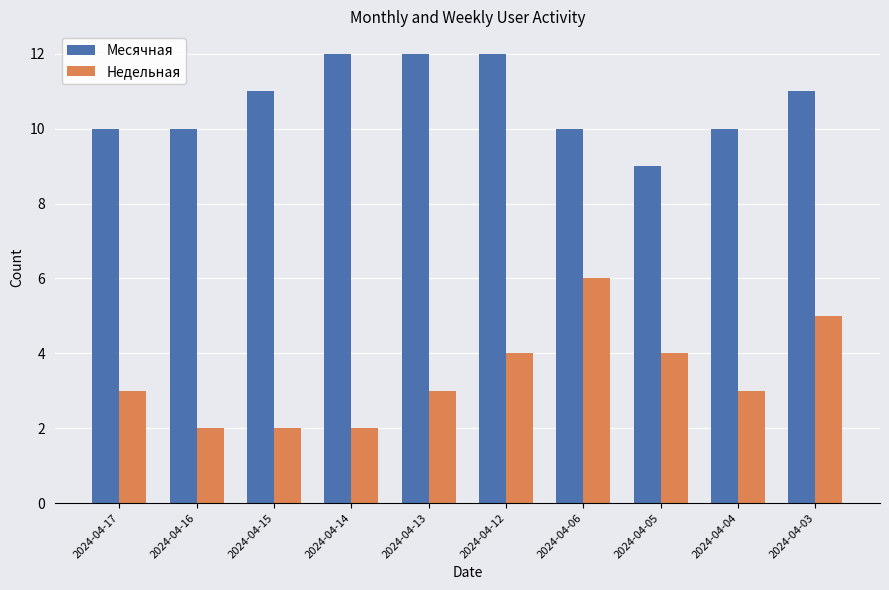

Read the Недельная value at 2024-04-16.

2